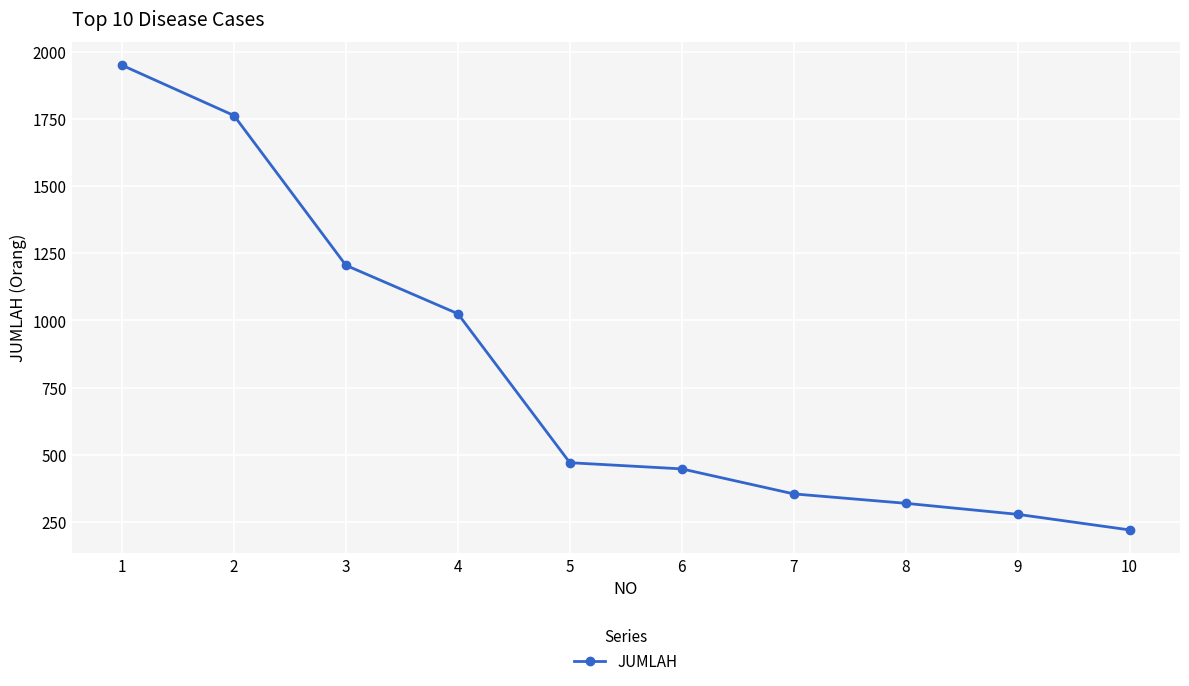

Is it true that the value at 8 is 509?

False